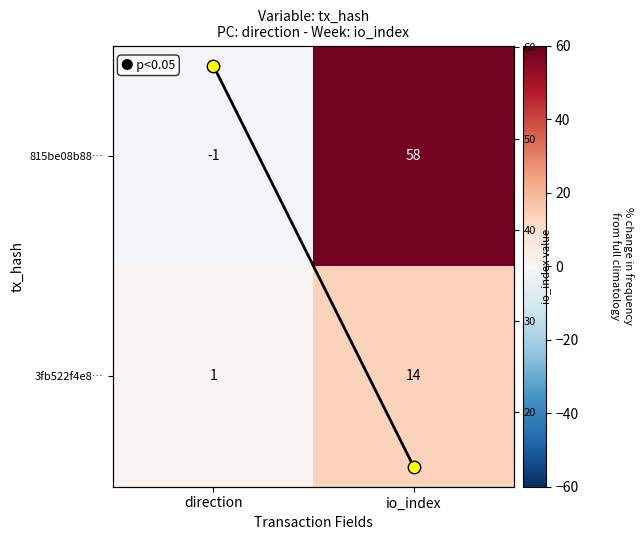

At which label does 3fb522f4e8… reach its peak?

io_index